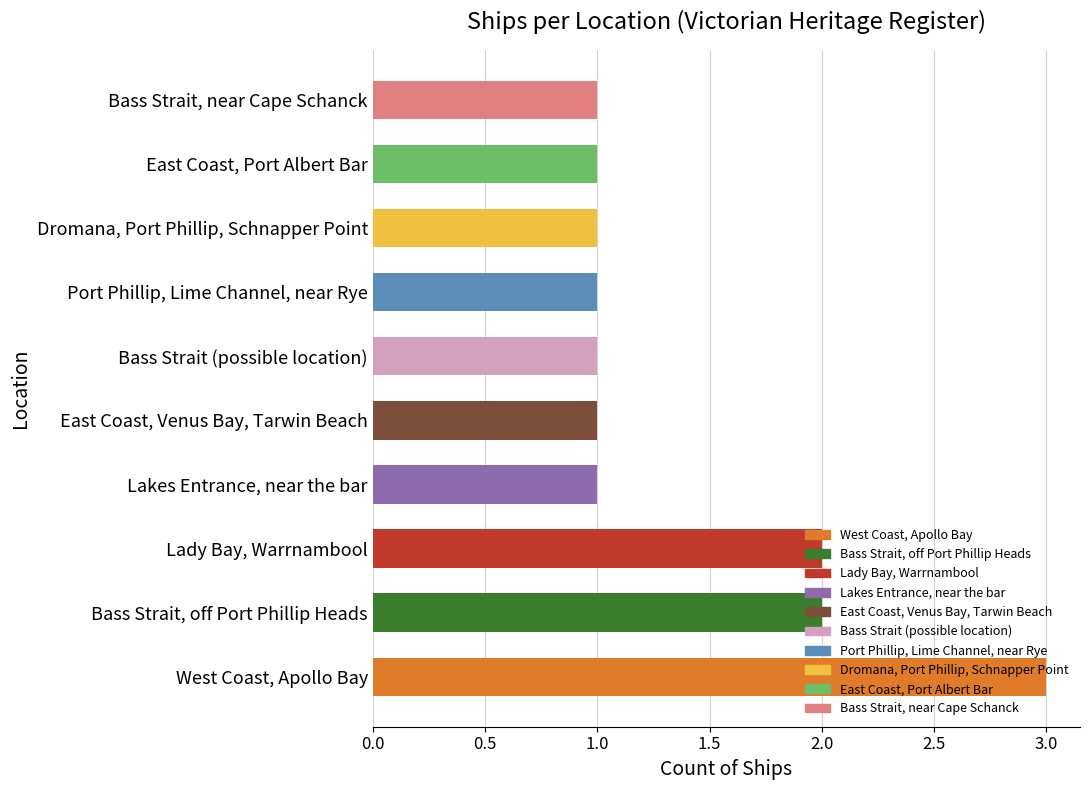

What is the minimum value shown in the chart?

1